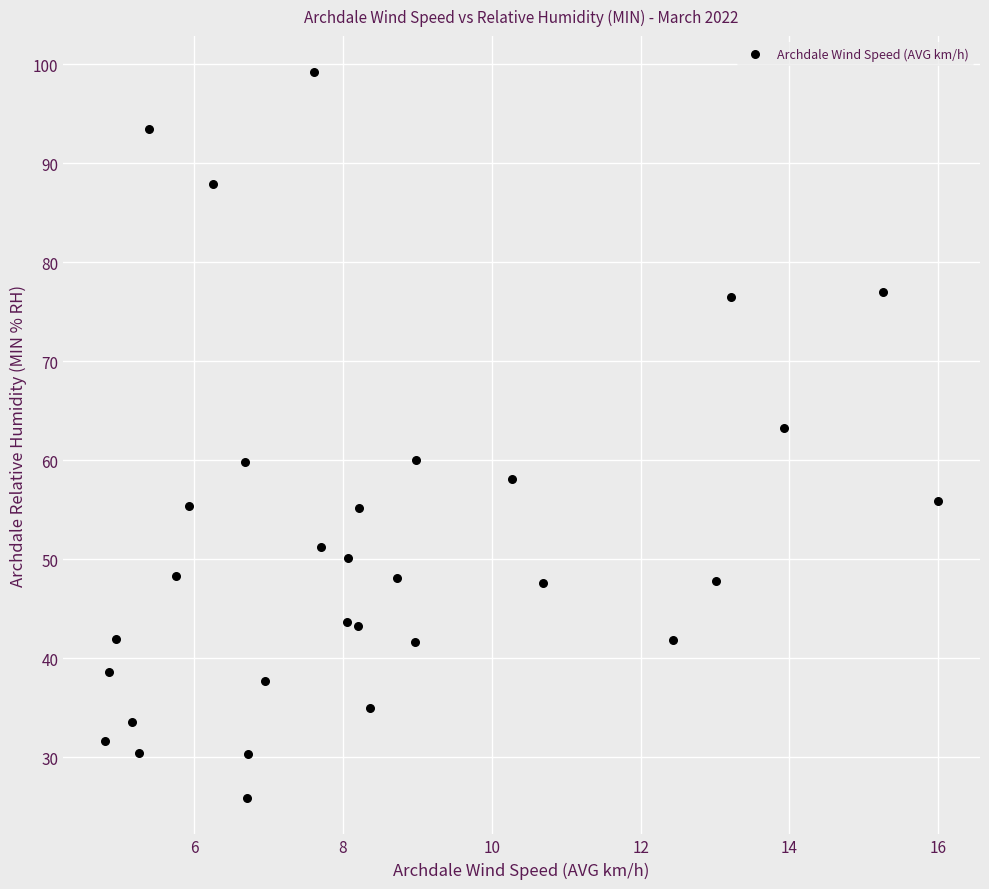

What is the range of Y values (max minus min)?

73.3